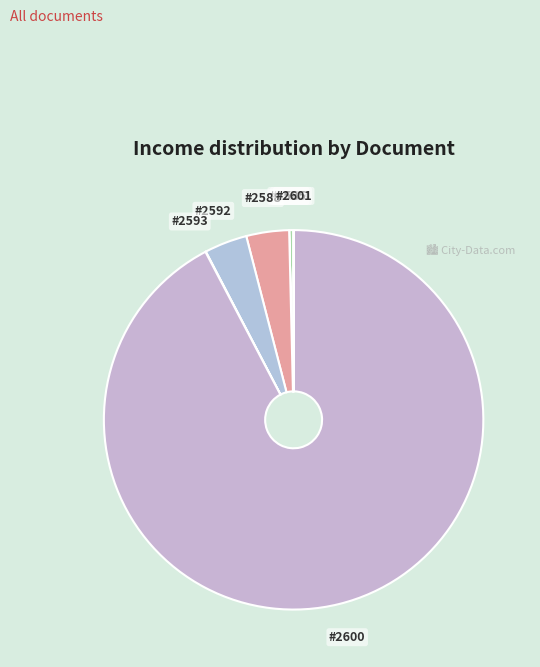

How many slices are in this pie chart?

7